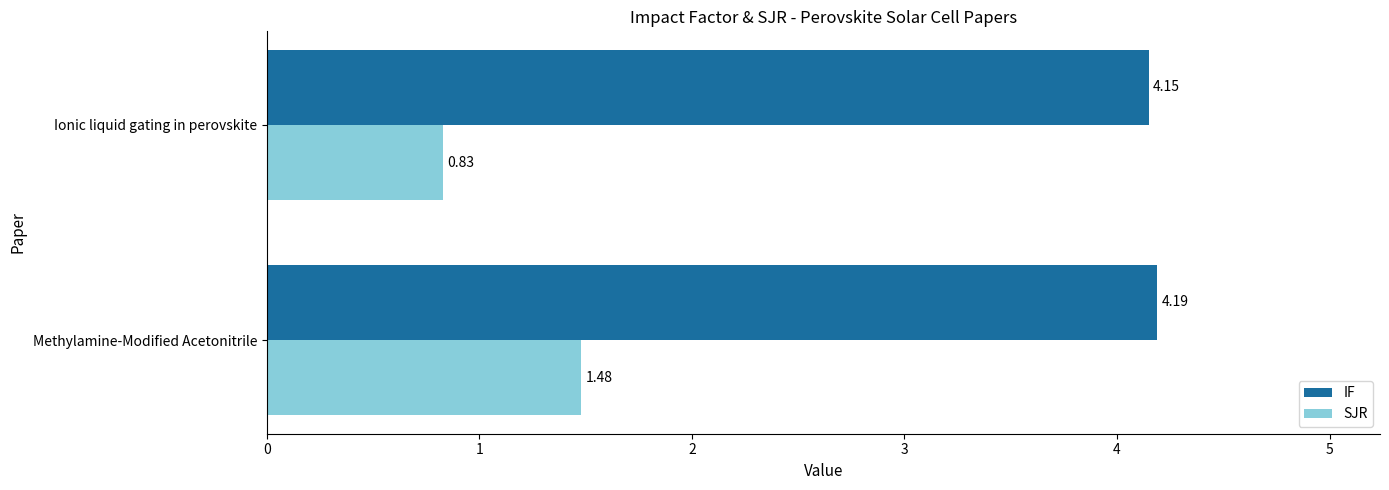

What is the average value of the SJR series?

1.2